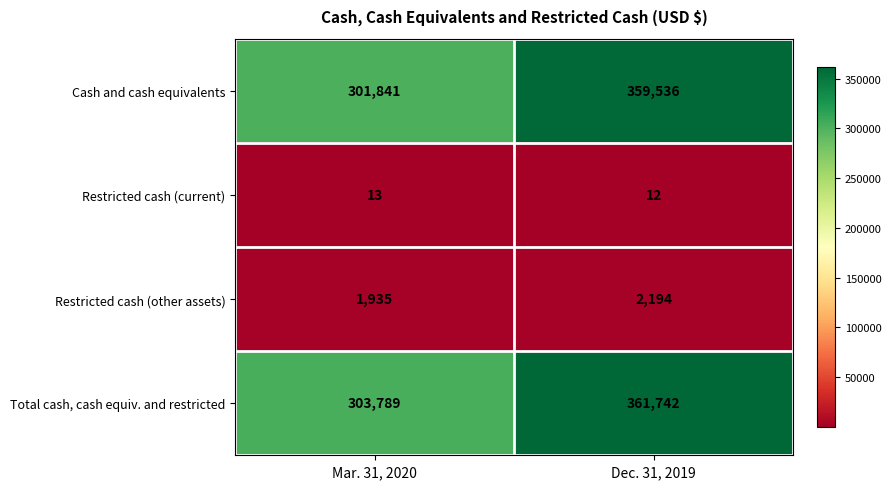

Reading left to right, extract all data points from this chart.

Cash and cash equivalents: Mar. 31, 2020=301841	Dec. 31, 2019=359536
Restricted cash (current): Mar. 31, 2020=13	Dec. 31, 2019=12
Restricted cash (other assets): Mar. 31, 2020=1935	Dec. 31, 2019=2194
Total cash, cash equiv. and restricted: Mar. 31, 2020=303789	Dec. 31, 2019=361742